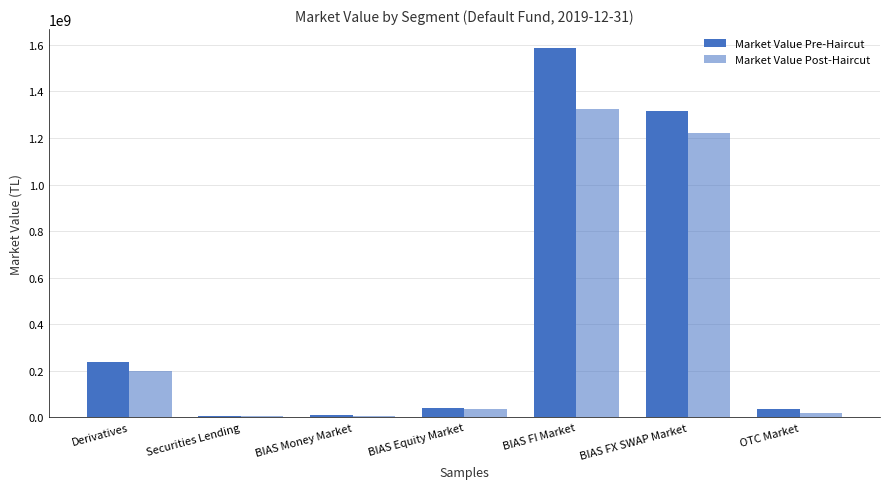

What is the difference between the highest and lowest values at Derivatives?

39924006.9